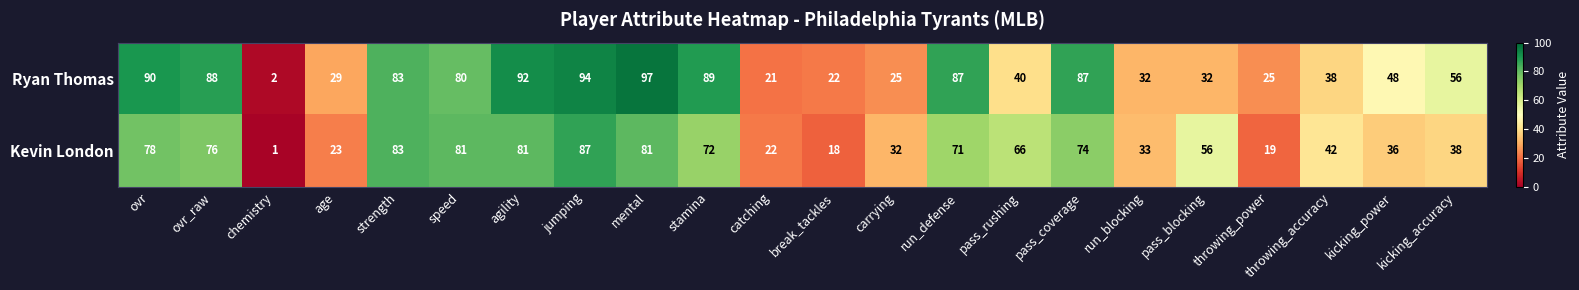

What is the difference between the second highest and minimum values in the Kevin London series?

82